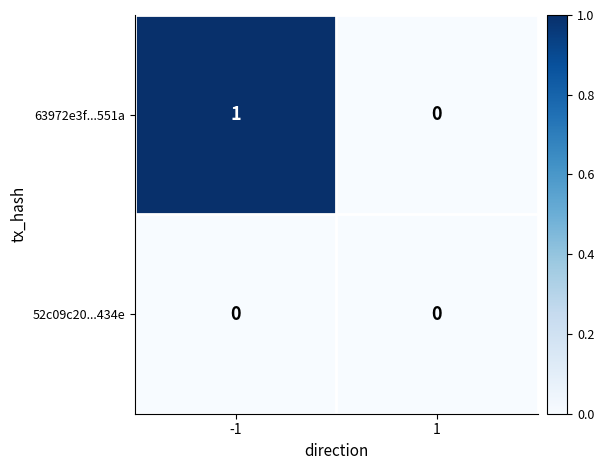

Which series has the largest total across all categories?

63972e3f...551a